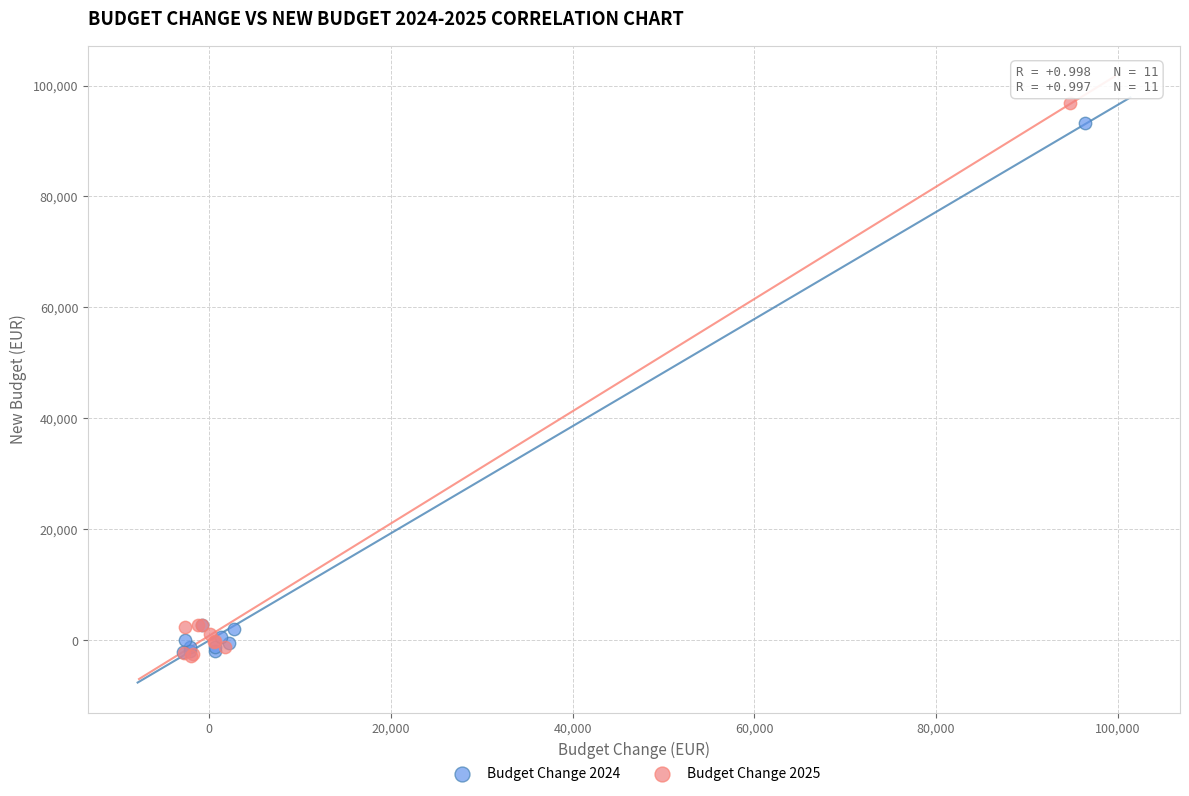

What are all the series names shown in the legend?

Budget Change 2024, Budget Change 2025